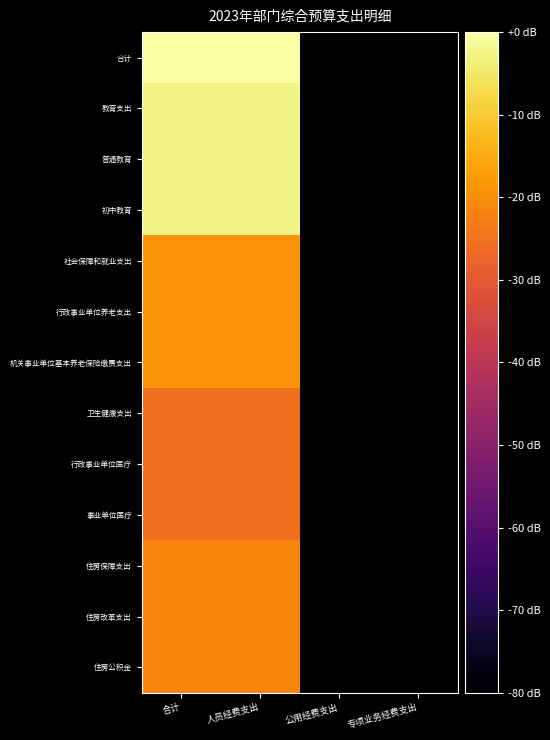

Reading left to right, list all the values displayed in this chart.

合计: 合计=0.0	人员经费支出=0.0	公用经费支出=-80.0	专项业务经费支出=-80.0
教育支出: 合计=-2.5	人员经费支出=-2.5	公用经费支出=-80.0	专项业务经费支出=-80.0
普通教育: 合计=-2.5	人员经费支出=-2.5	公用经费支出=-80.0	专项业务经费支出=-80.0
初中教育: 合计=-2.5	人员经费支出=-2.5	公用经费支出=-80.0	专项业务经费支出=-80.0
社会保障和就业支出: 合计=-19.0	人员经费支出=-19.0	公用经费支出=-80.0	专项业务经费支出=-80.0
行政事业单位养老支出: 合计=-19.0	人员经费支出=-19.0	公用经费支出=-80.0	专项业务经费支出=-80.0
机关事业单位基本养老保险缴费支出: 合计=-19.0	人员经费支出=-19.0	公用经费支出=-80.0	专项业务经费支出=-80.0
卫生健康支出: 合计=-25.2	人员经费支出=-25.2	公用经费支出=-80.0	专项业务经费支出=-80.0
行政事业单位医疗: 合计=-25.2	人员经费支出=-25.2	公用经费支出=-80.0	专项业务经费支出=-80.0
事业单位医疗: 合计=-25.2	人员经费支出=-25.2	公用经费支出=-80.0	专项业务经费支出=-80.0
住房保障支出: 合计=-21.4	人员经费支出=-21.4	公用经费支出=-80.0	专项业务经费支出=-80.0
住房改革支出: 合计=-21.4	人员经费支出=-21.4	公用经费支出=-80.0	专项业务经费支出=-80.0
住房公积金: 合计=-21.4	人员经费支出=-21.4	公用经费支出=-80.0	专项业务经费支出=-80.0